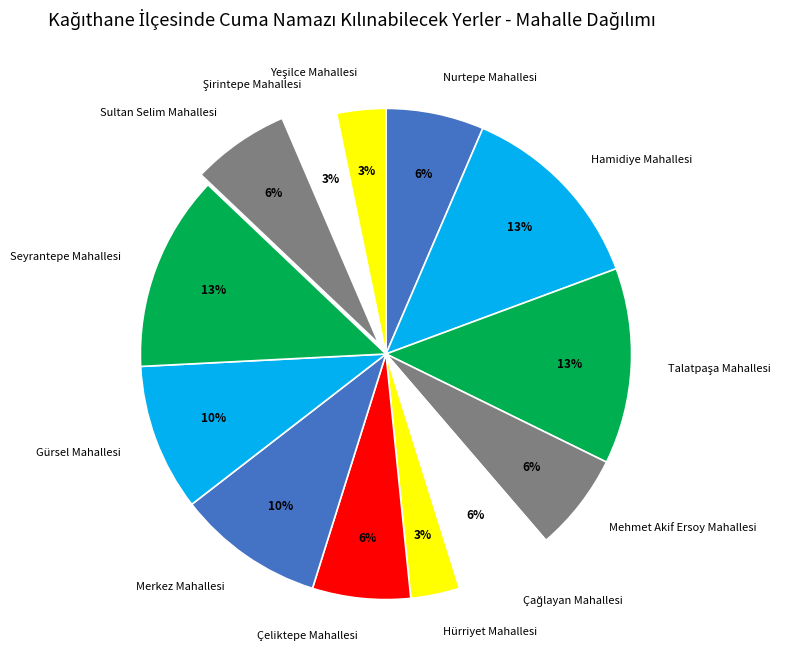

What percentage is the Sultan Selim Mahallesi slice, to the nearest percent?

6%